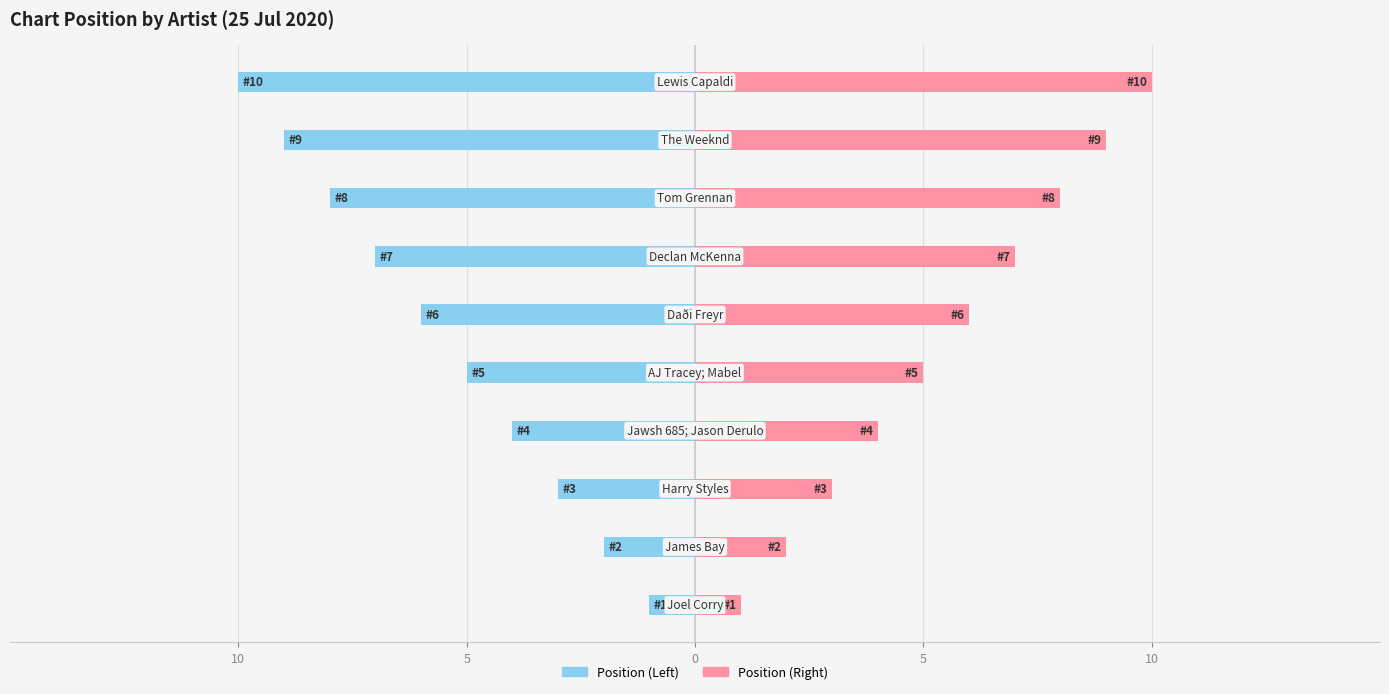

Reading left to right, what are all the values shown in this chart?

Position (Left): -1	-2	-3	-4	-5	-6	-7	-8	-9	-10
Position (Right): 1	2	3	4	5	6	7	8	9	10